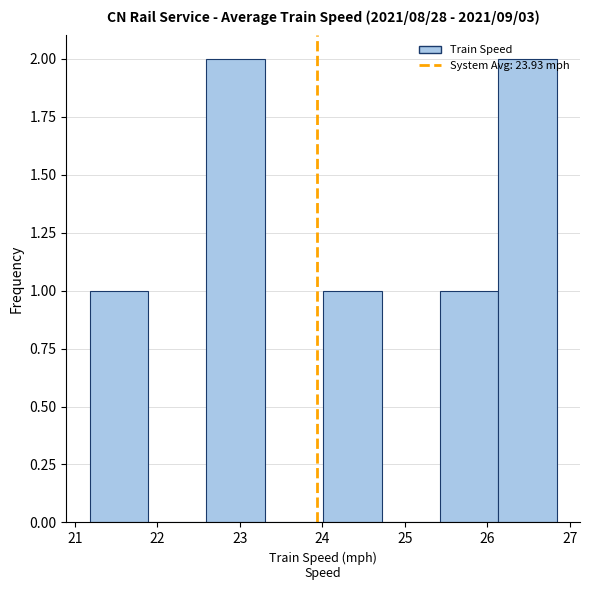

Reading left to right, list every bar in this chart as the range it spans on the x-axis followed by its height. Neither the bar edges nor the heights are printed on the chart, so give them approximately, as read against the axes.

21.2 to 21.9: 1
21.9 to 22.6: 0
22.6 to 23.3: 2
23.3 to 24.0: 0
24.0 to 24.7: 1
24.7 to 25.4: 0
25.4 to 26.1: 1
26.1 to 26.8: 2